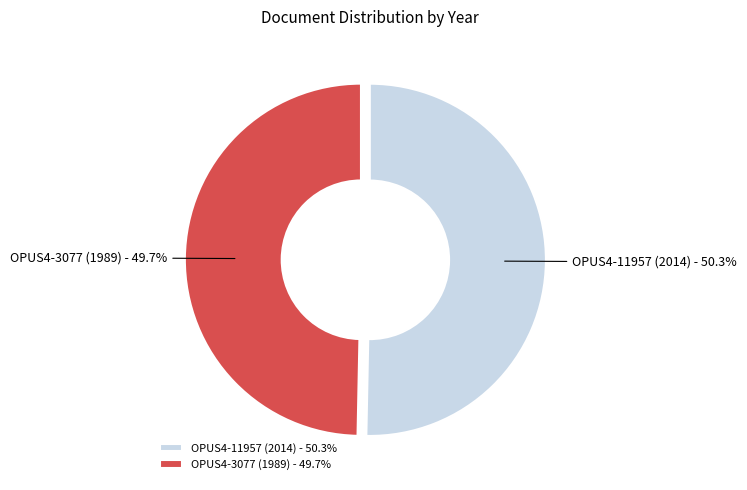

Which slice is the smallest?

OPUS4-3077 (1989)